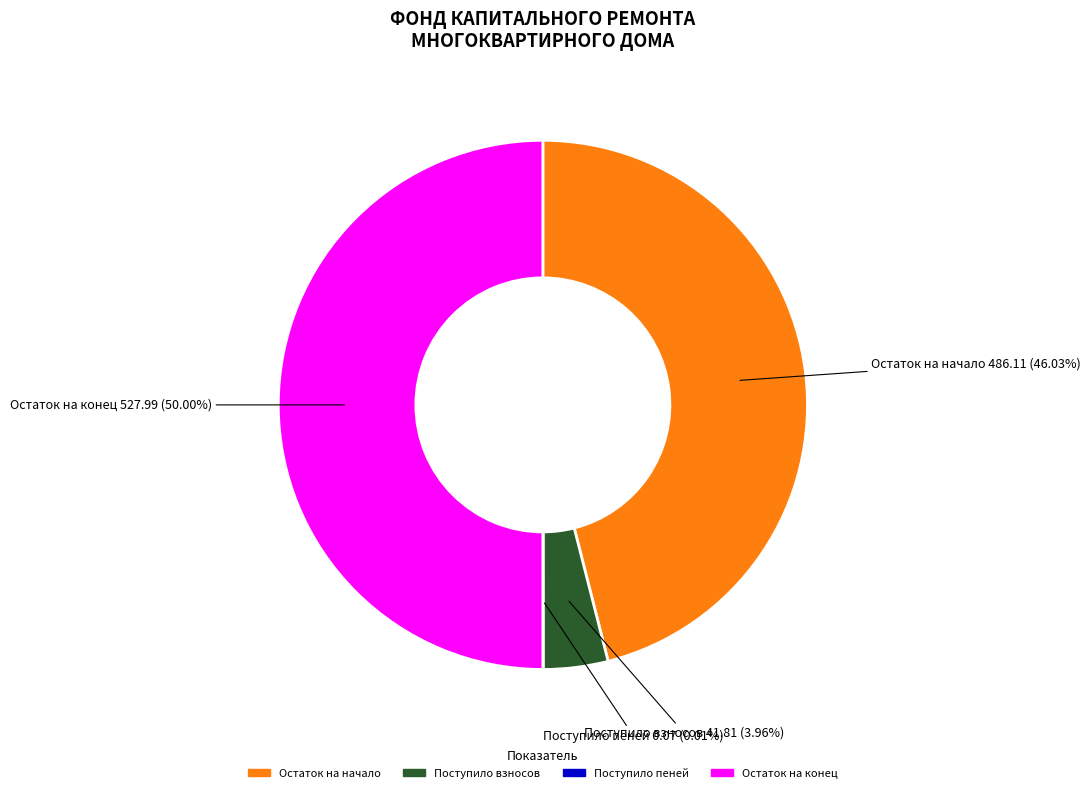

Which category accounts for the majority?

Остаток на конец